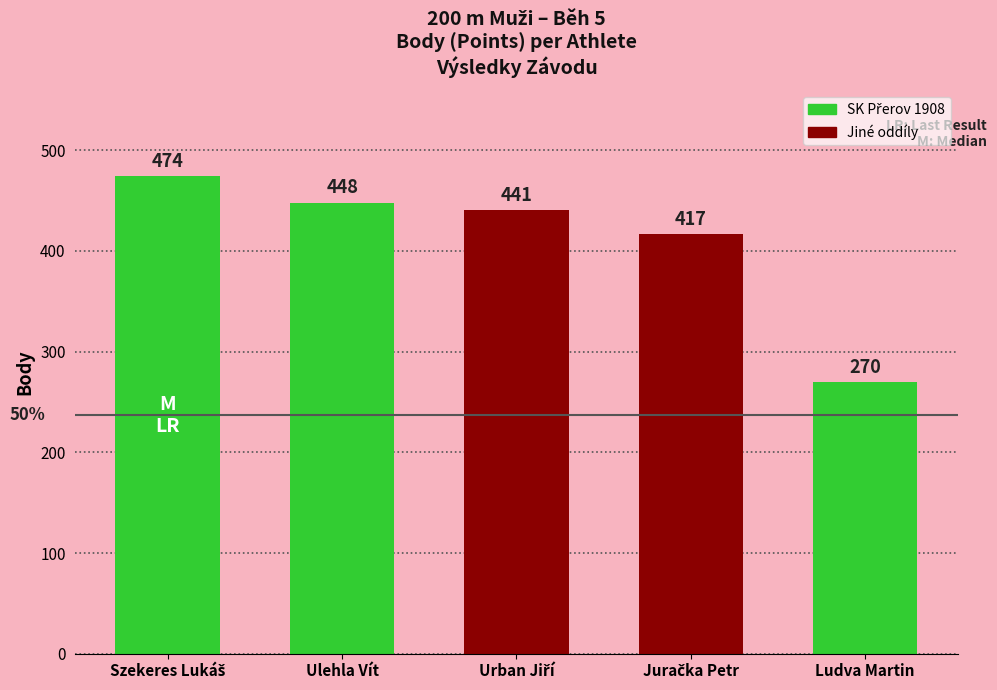

What is the difference between the second highest and second lowest values?

31